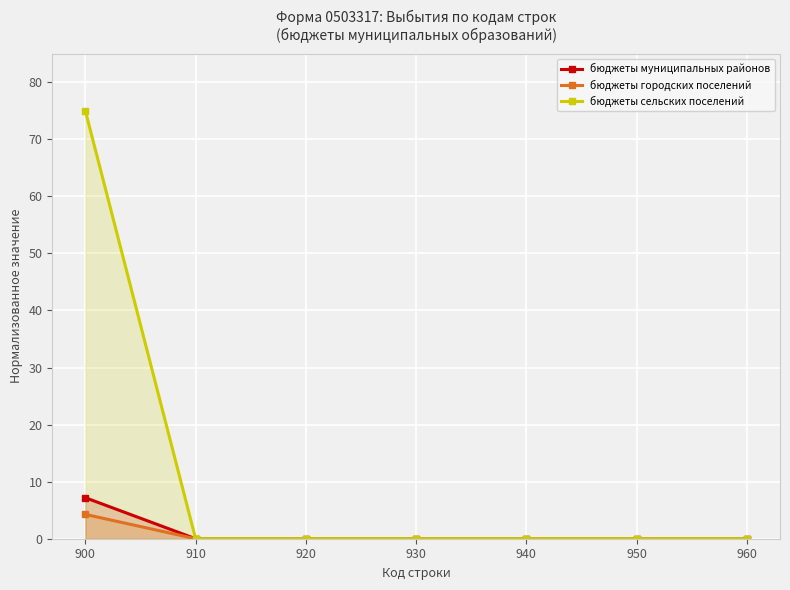

Reading right to left, extract all data points from this chart.

бюджеты муниципальных районов: 960=0.0	950=0.0	940=0.0	930=0.0	920=0.0	910=0.0	900=7.2
бюджеты городских поселений: 960=0.0	950=0.0	940=0.0	930=0.0	920=0.0	910=0.0	900=4.3
бюджеты сельских поселений: 960=0.0	950=0.0	940=0.0	930=0.0	920=0.0	910=0.0	900=75.0